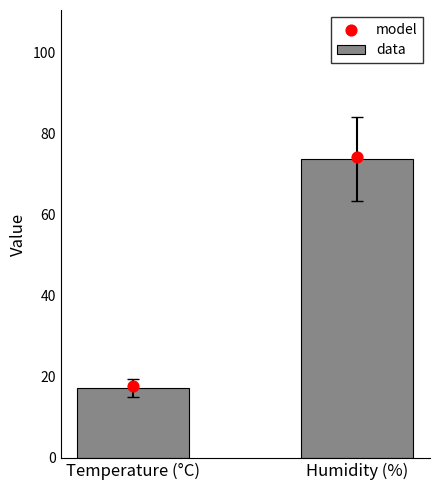

At which category is the sum across all series the highest?

Humidity (%)